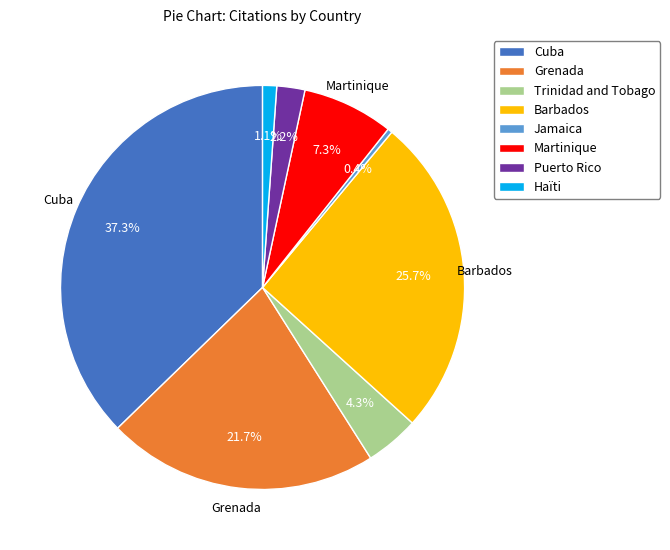

Which slice is the smallest?

Jamaica